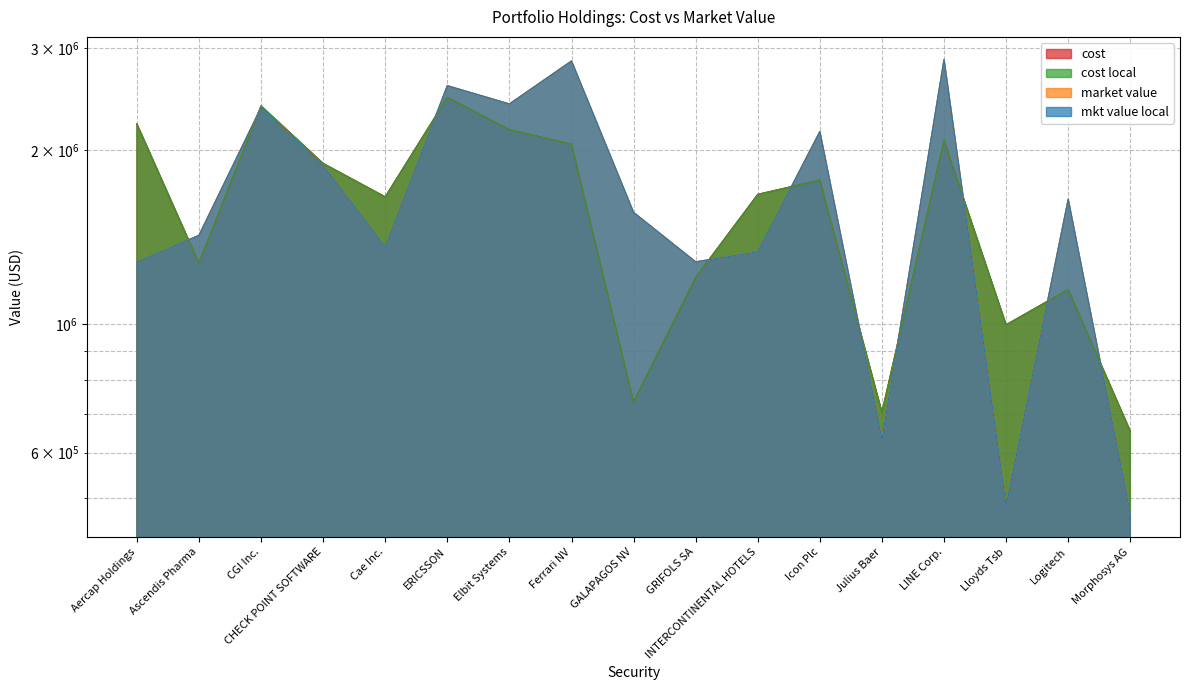

At which category is the sum across all series the highest?

ERICSSON